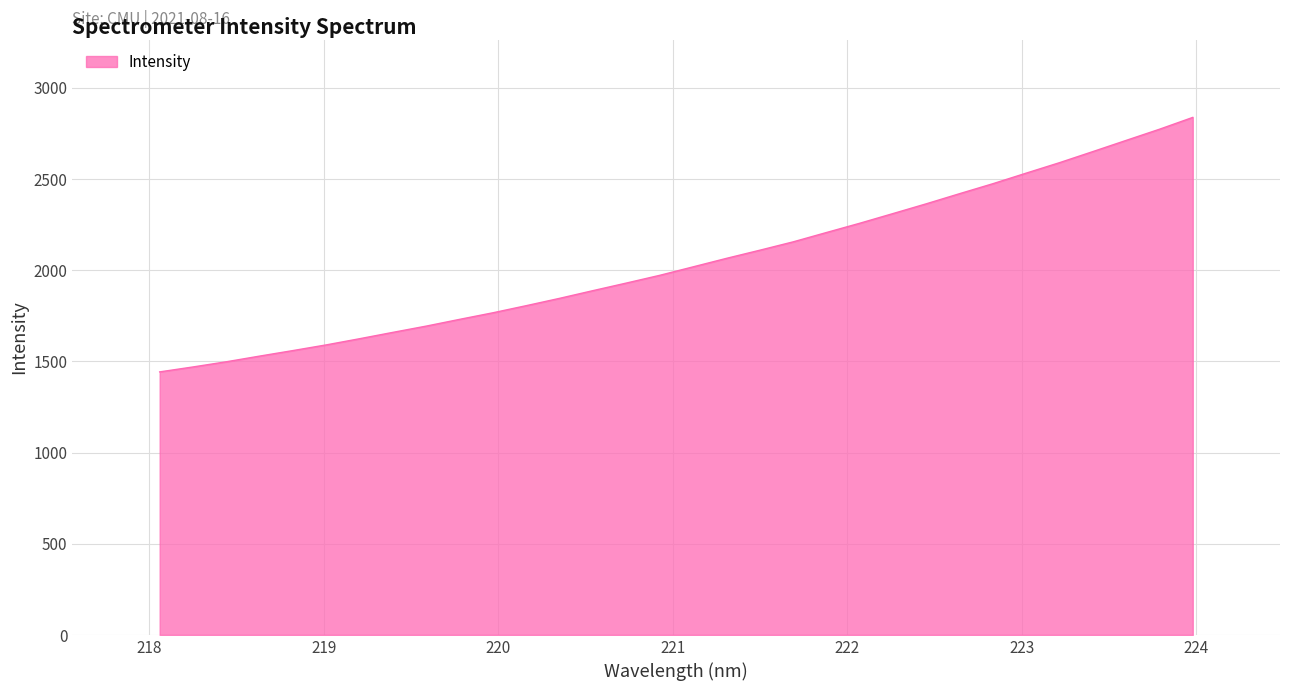

How many values are below 2018?

16